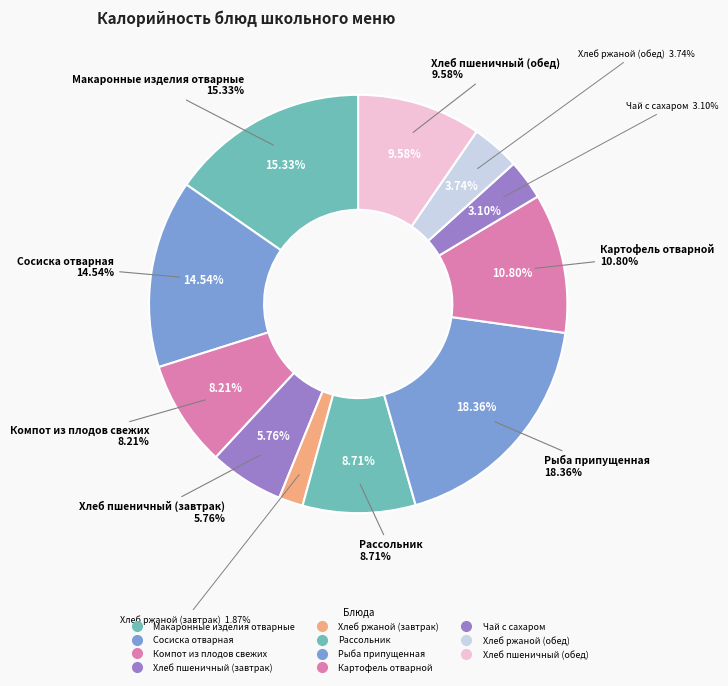

What is the change in value from Хлеб пшеничный (завтрак) to Хлеб ржаной (завтрак)?

-54